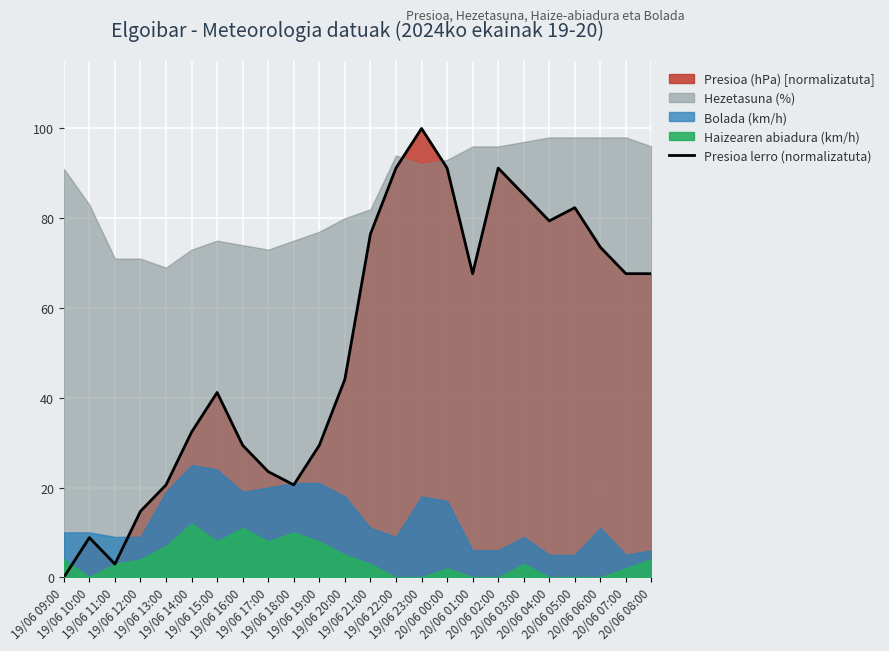

The value at 20/06 08:00 is 67.6. True or false?

True